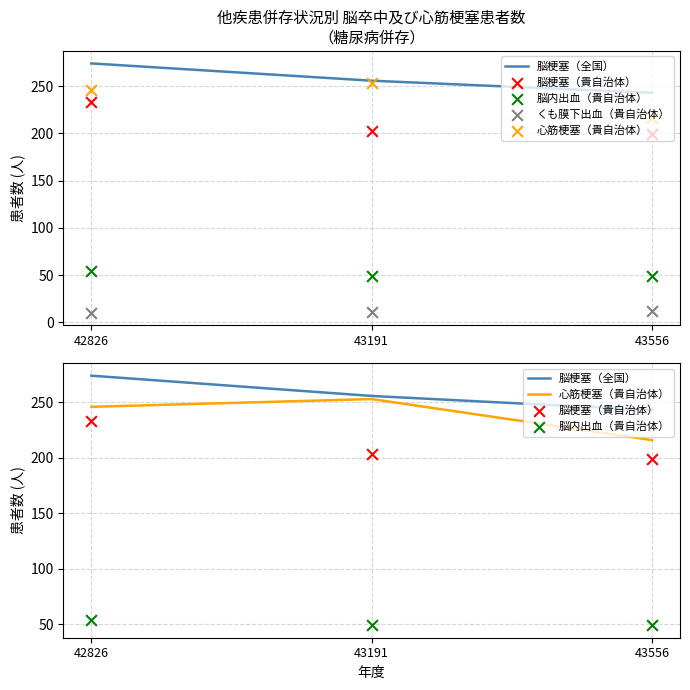

Which series contains the highest Y value?

脳梗塞（全国）